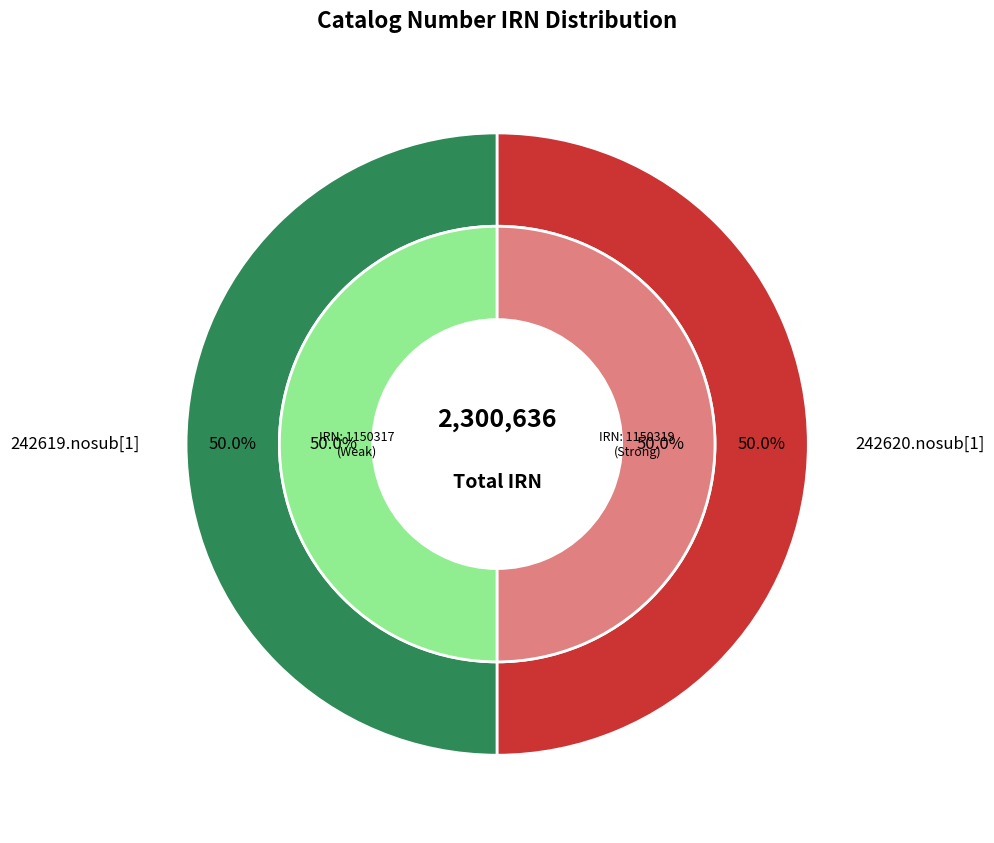

What portion of the pie excludes 242620.nosub[1]?

50.0%